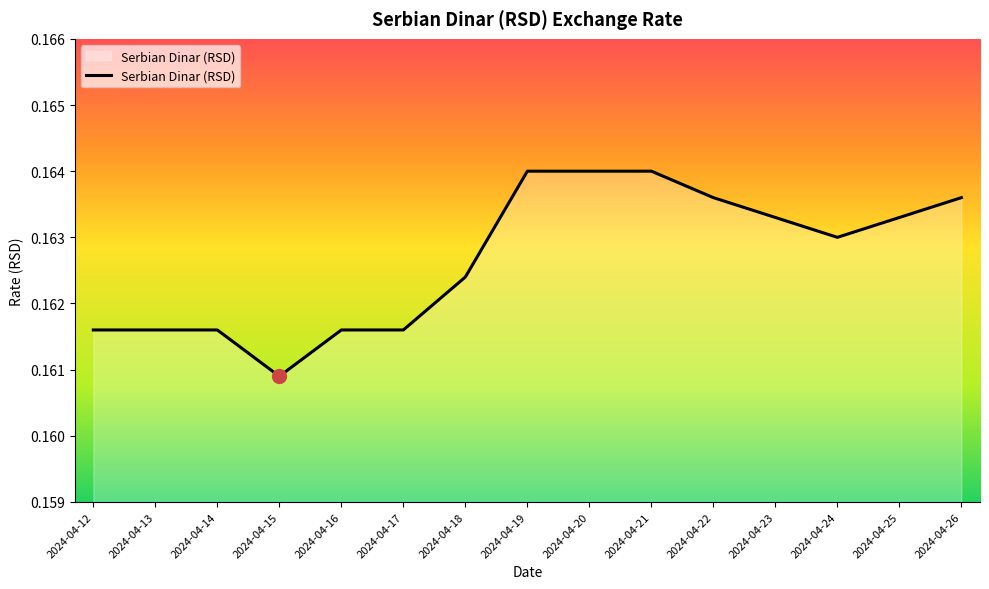

Which has a higher value, 2024-04-21 or 2024-04-23?

2024-04-21